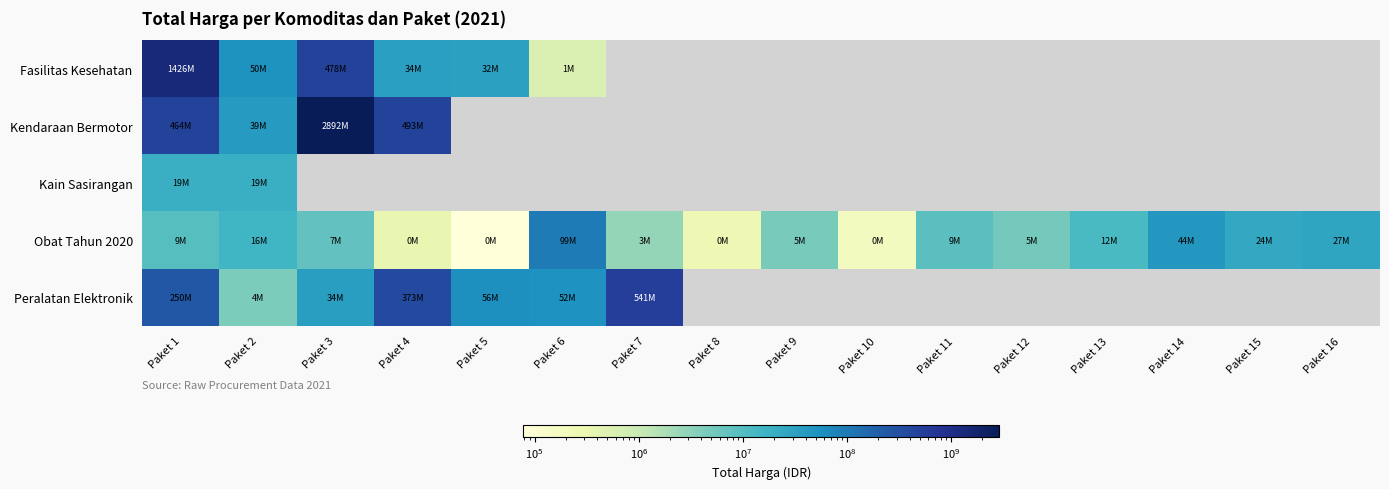

What is the minimum value for Kain Sasirangan?

18900000.0